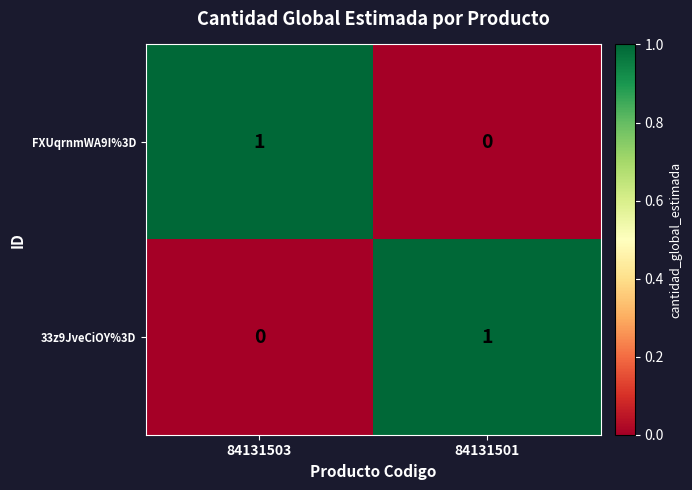

True or false: FXUqrnmWA9I%3D has a value of 2 at 84131503.

False